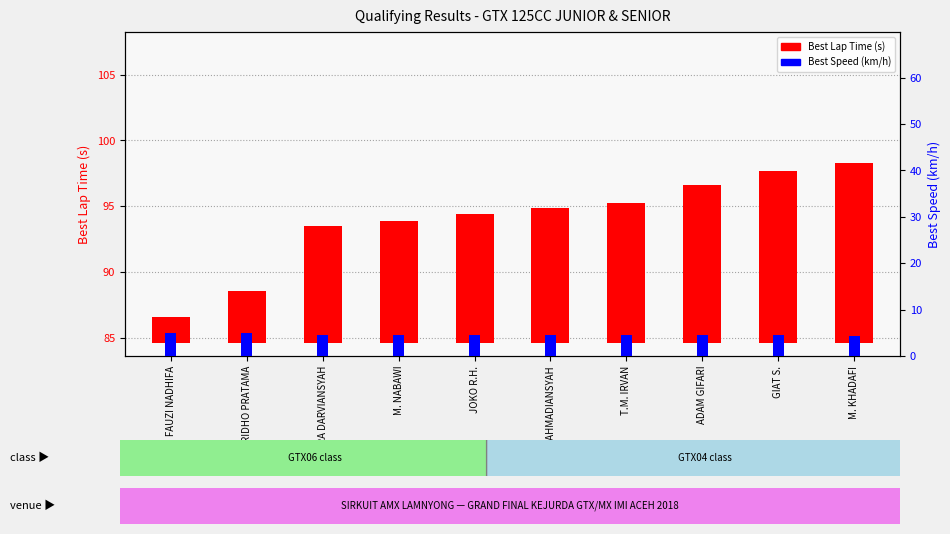

Count the number of data series in this chart.

2